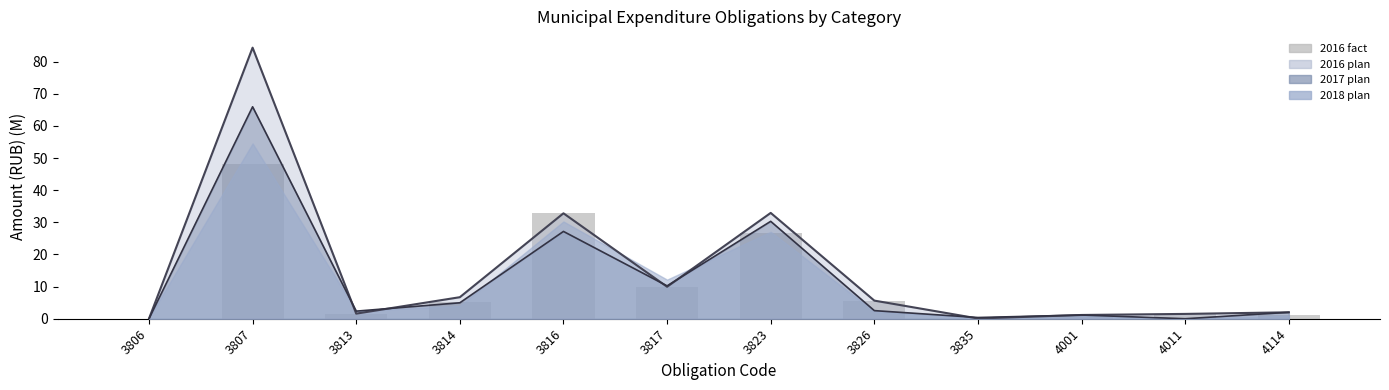

Where does the data first go above 5?

3807